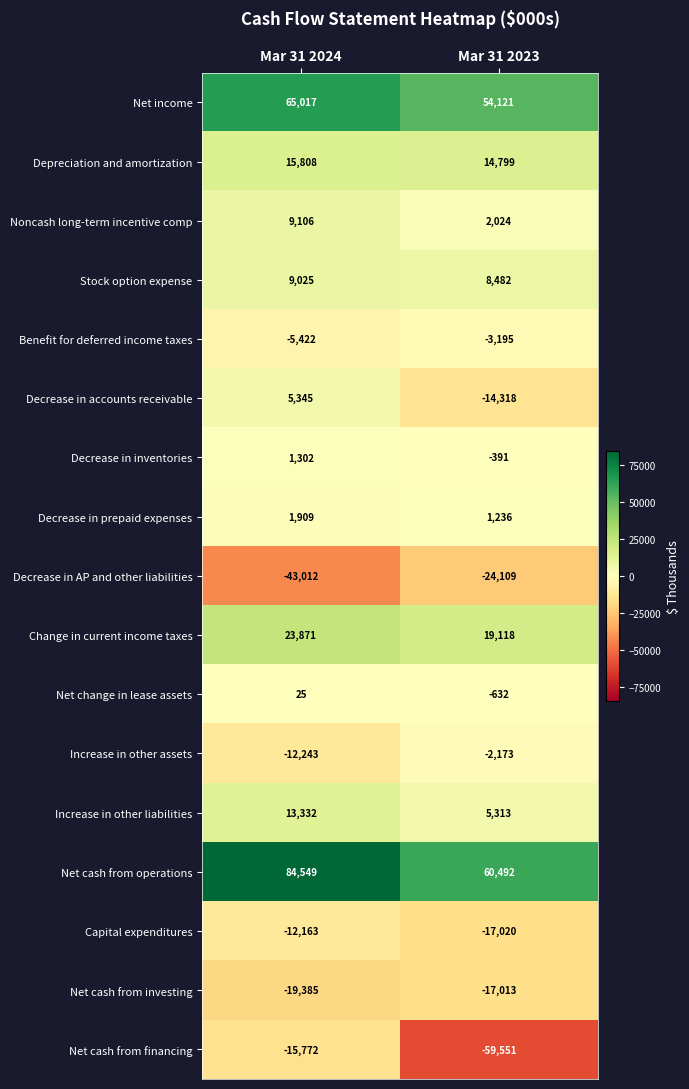

What is the greatest value displayed?

84549